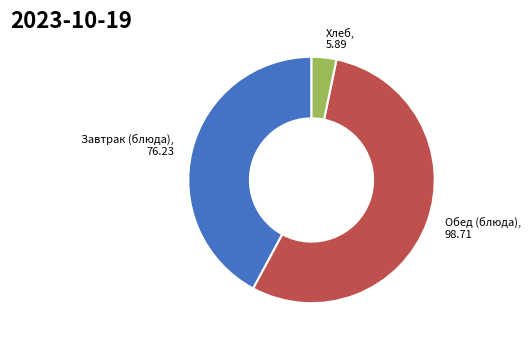

Does any single category account for the majority?

Yes